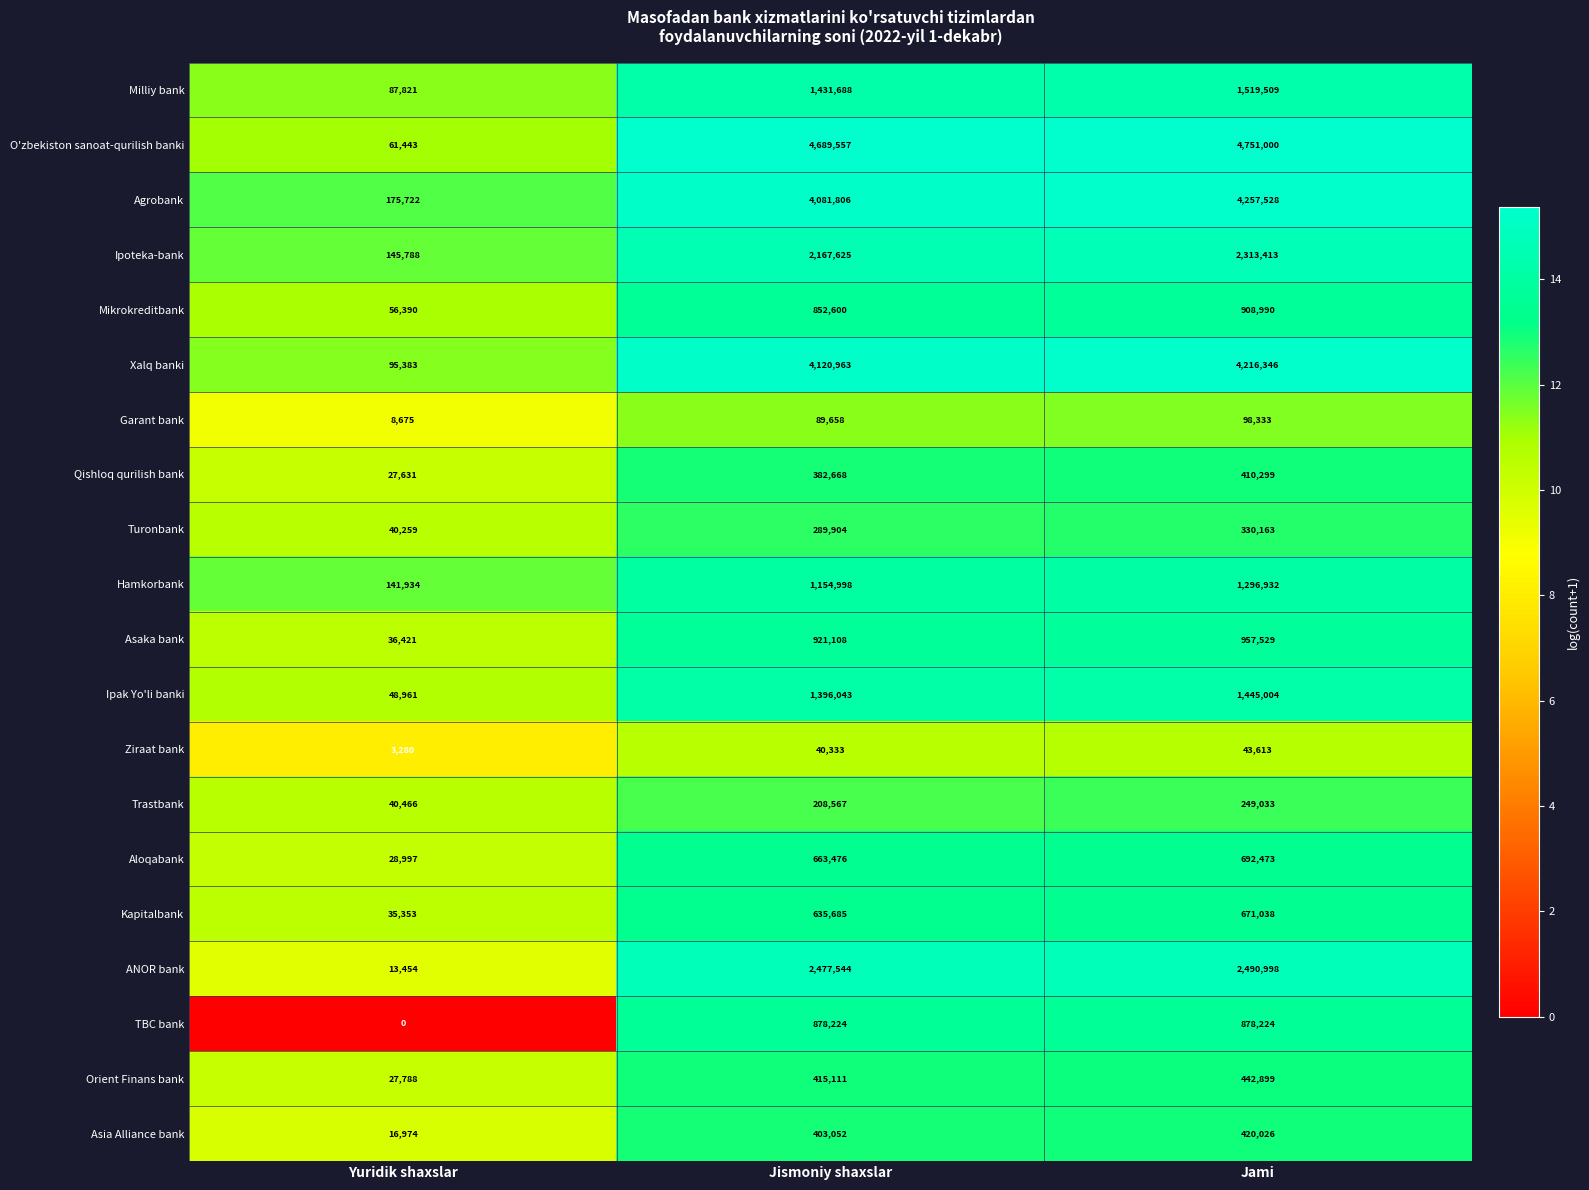

List the series in order of their peak value, highest first.

O'zbekiston sanoat-qurilish banki, Agrobank, Xalq banki, ANOR bank, Ipoteka-bank, Milliy bank, Ipak Yo'li banki, Hamkorbank, Asaka bank, Mikrokreditbank, TBC bank, Aloqabank, Kapitalbank, Orient Finans bank, Asia Alliance bank, Qishloq qurilish bank, Turonbank, Trastbank, Garant bank, Ziraat bank